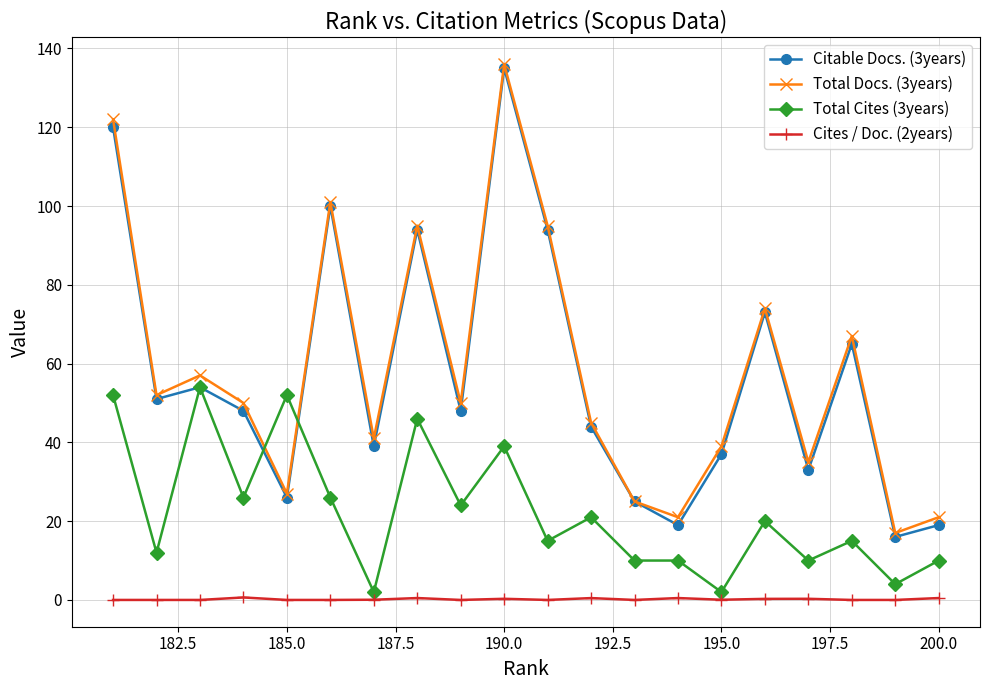

What is the value of the Citable Docs. (3years) point at the 5th from the left?

26.0